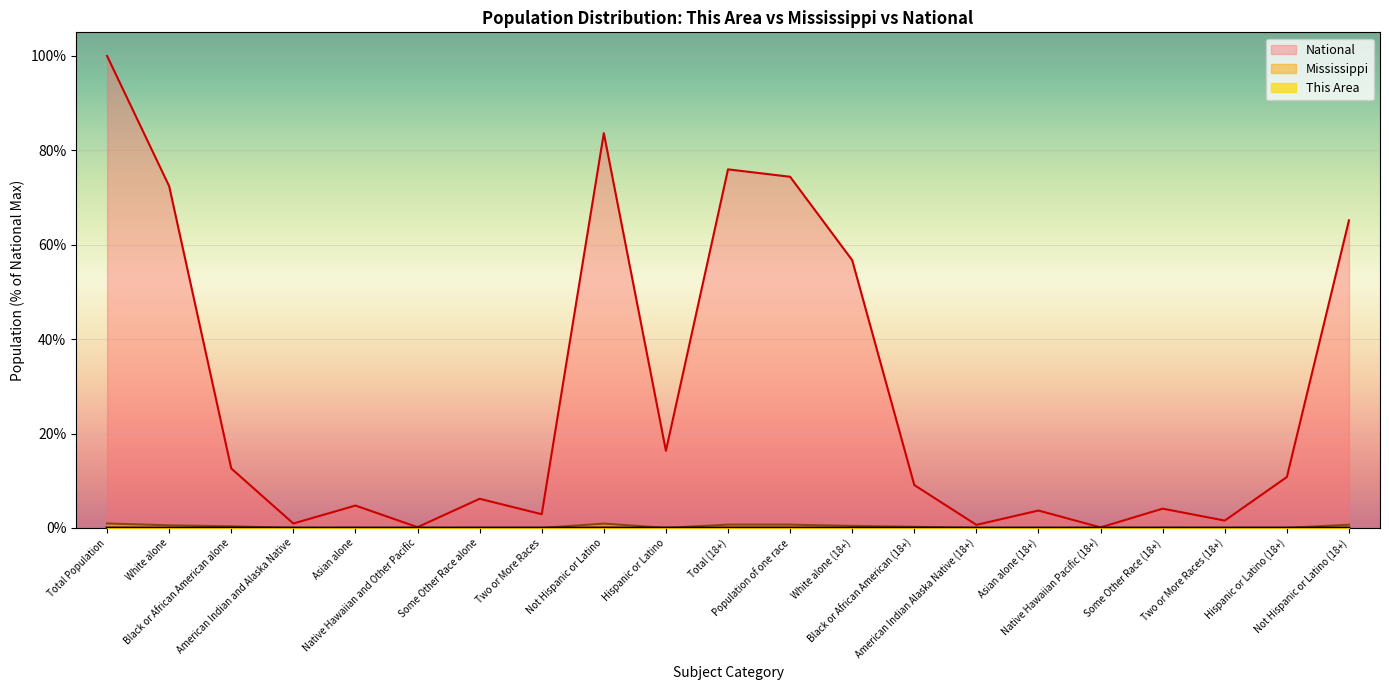

How many series are shown in this chart?

3